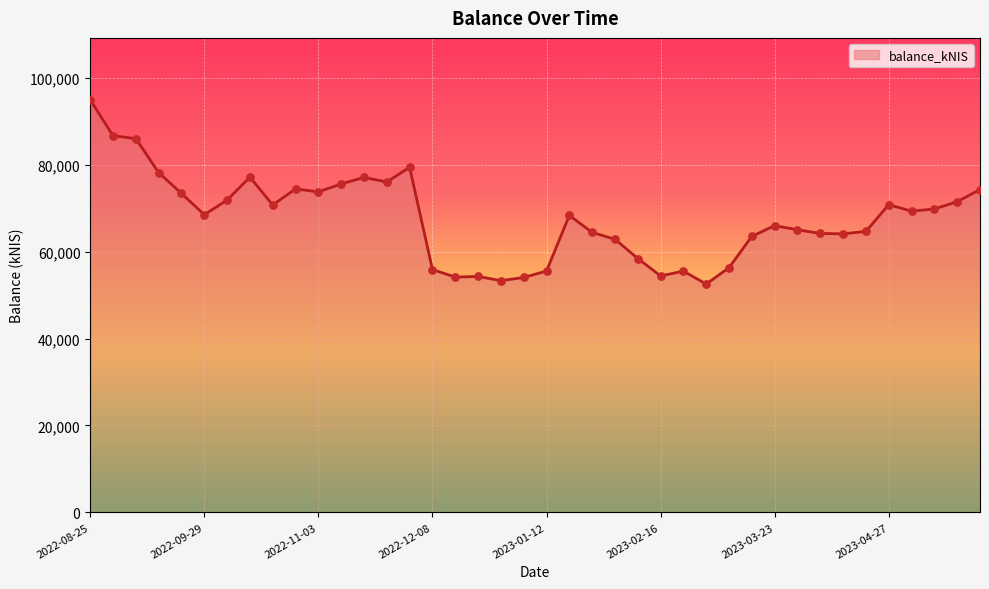

What is the smallest value displayed?

52569.1